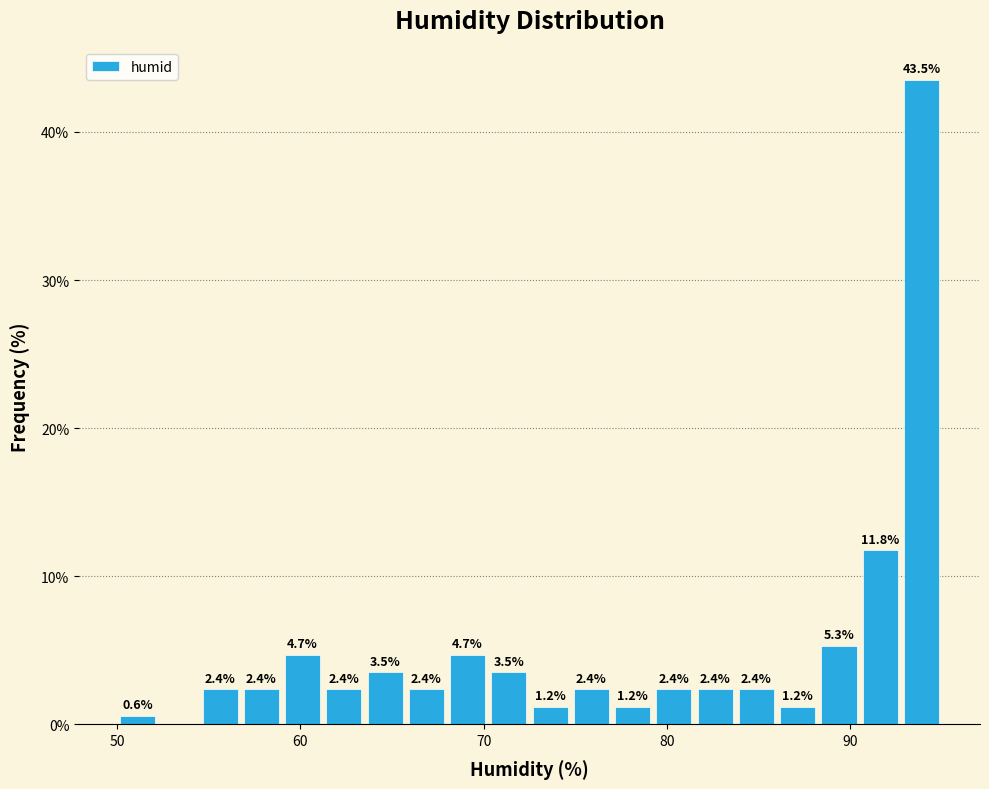

Read against the x-axis, roughly where is the centre of the tallest bar?

94